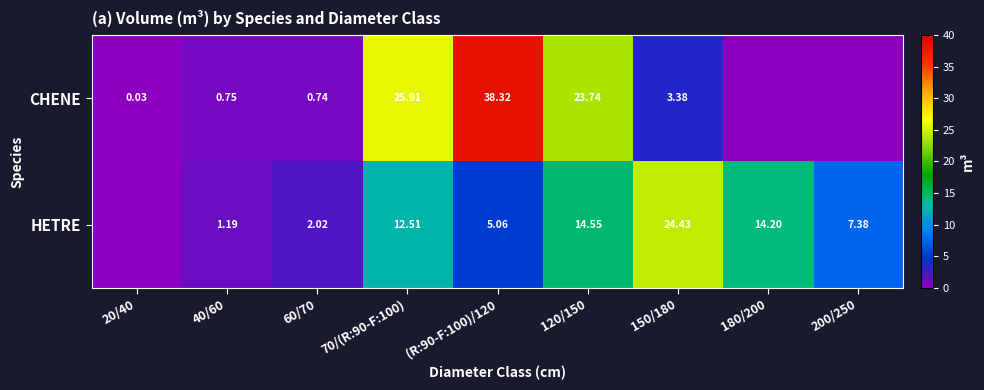

At 60/70, list the series in order from largest to smallest.

HETRE, CHENE